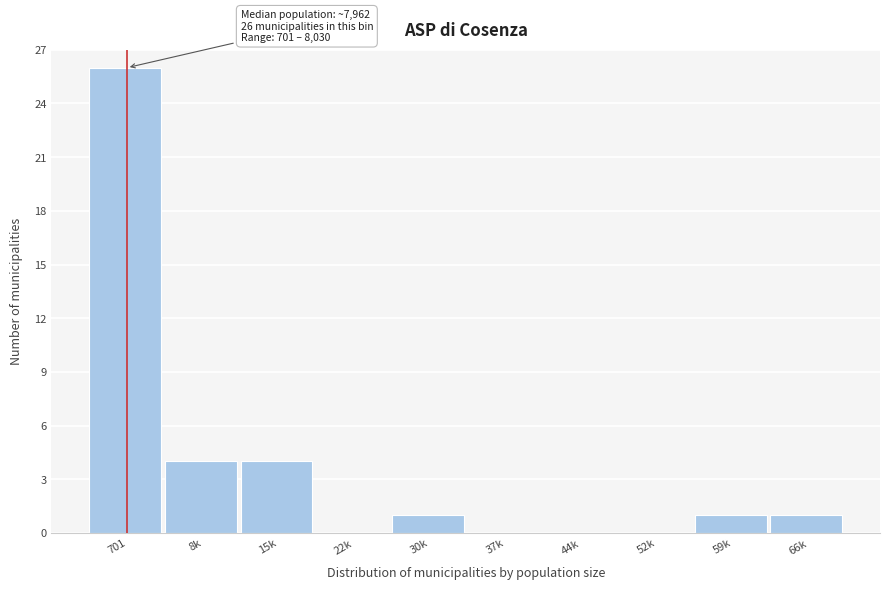

Reading right to left, transcribe all the data shown in this chart.

66k=1	59k=1	52k=0	44k=0	37k=0	30k=1	22k=0	15k=4	8k=4	701=26